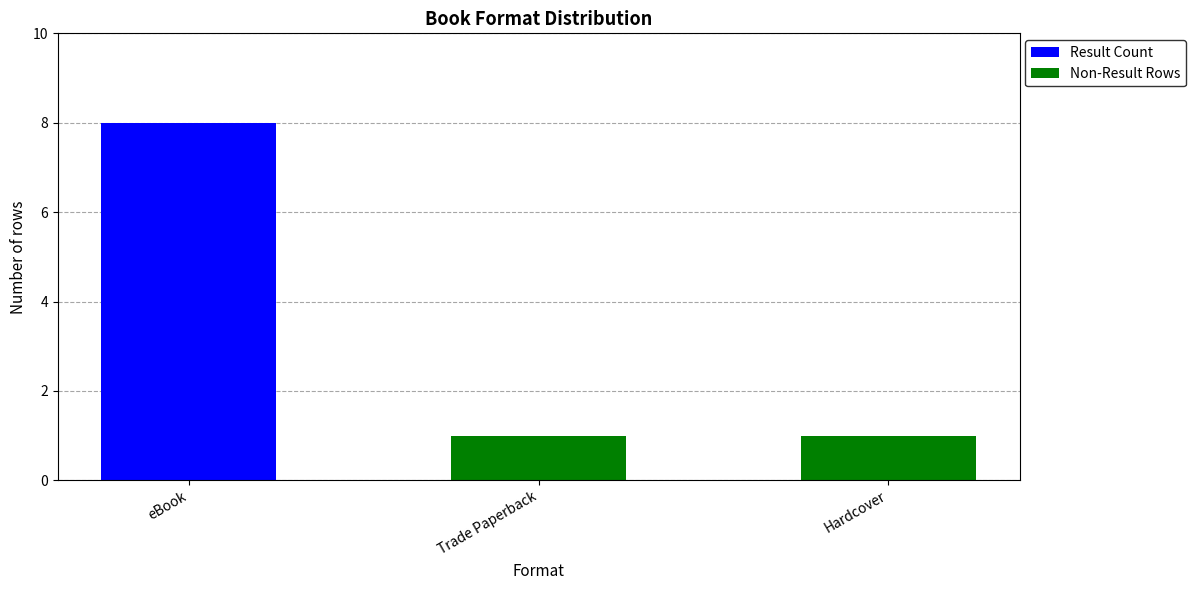

What is the maximum value for Result Count?

8